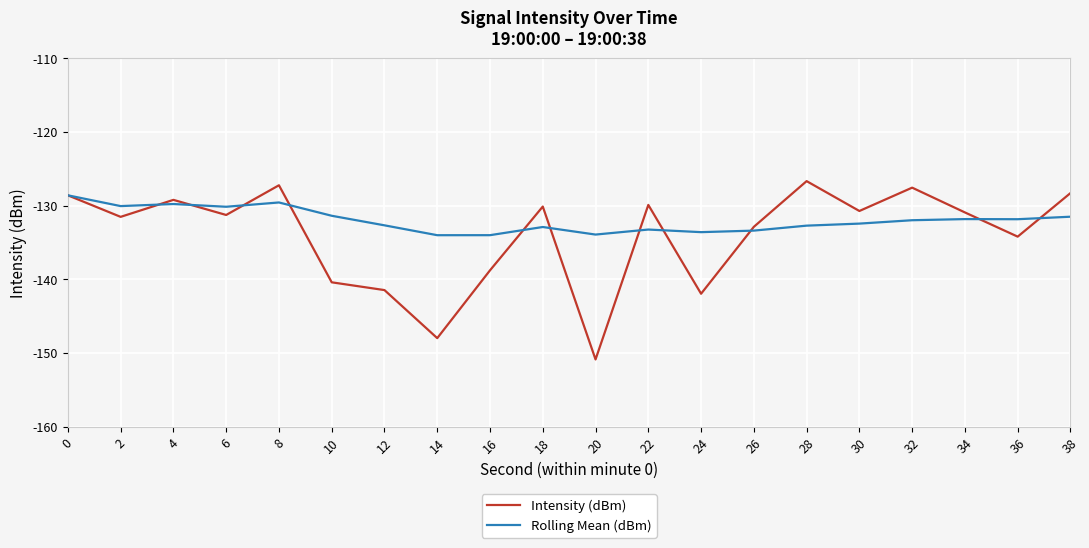

What value does the Rolling Mean (dBm) series have at 12?

-132.7